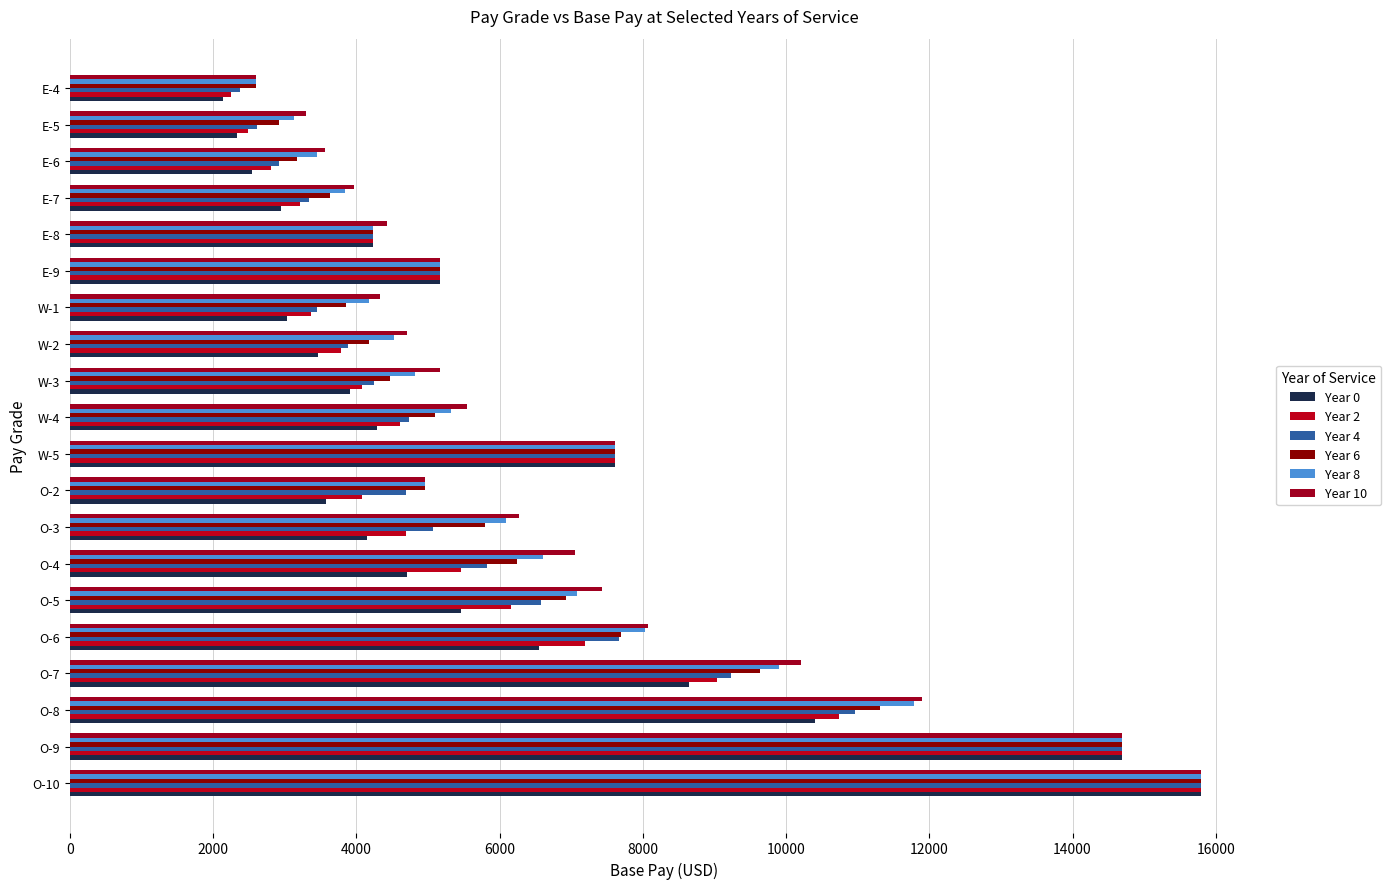

At which category does the chart reach its minimum across all series?

E-4